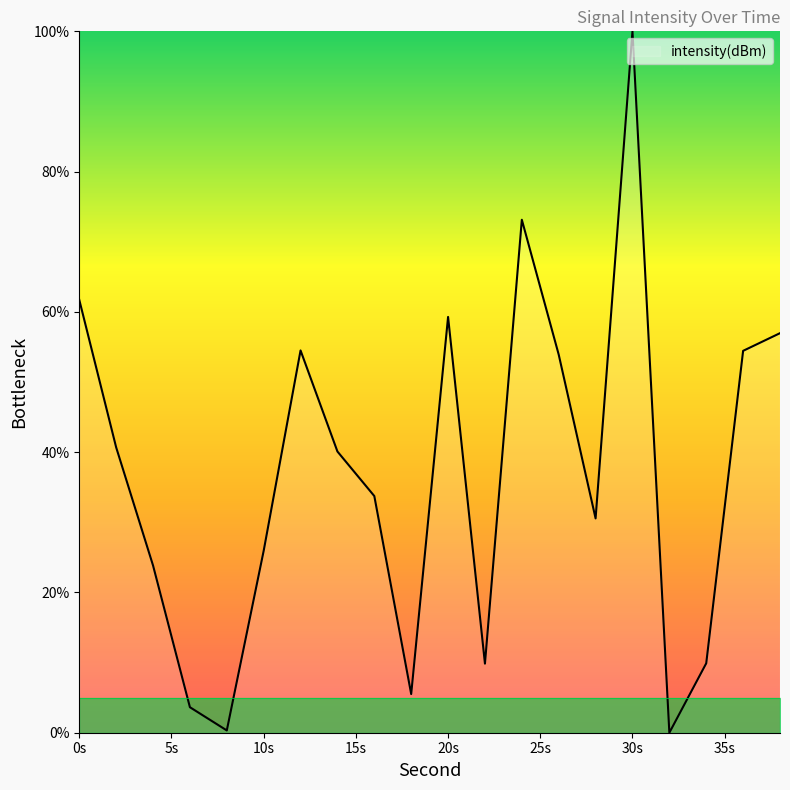

What is the maximum value shown in the chart?

100.0